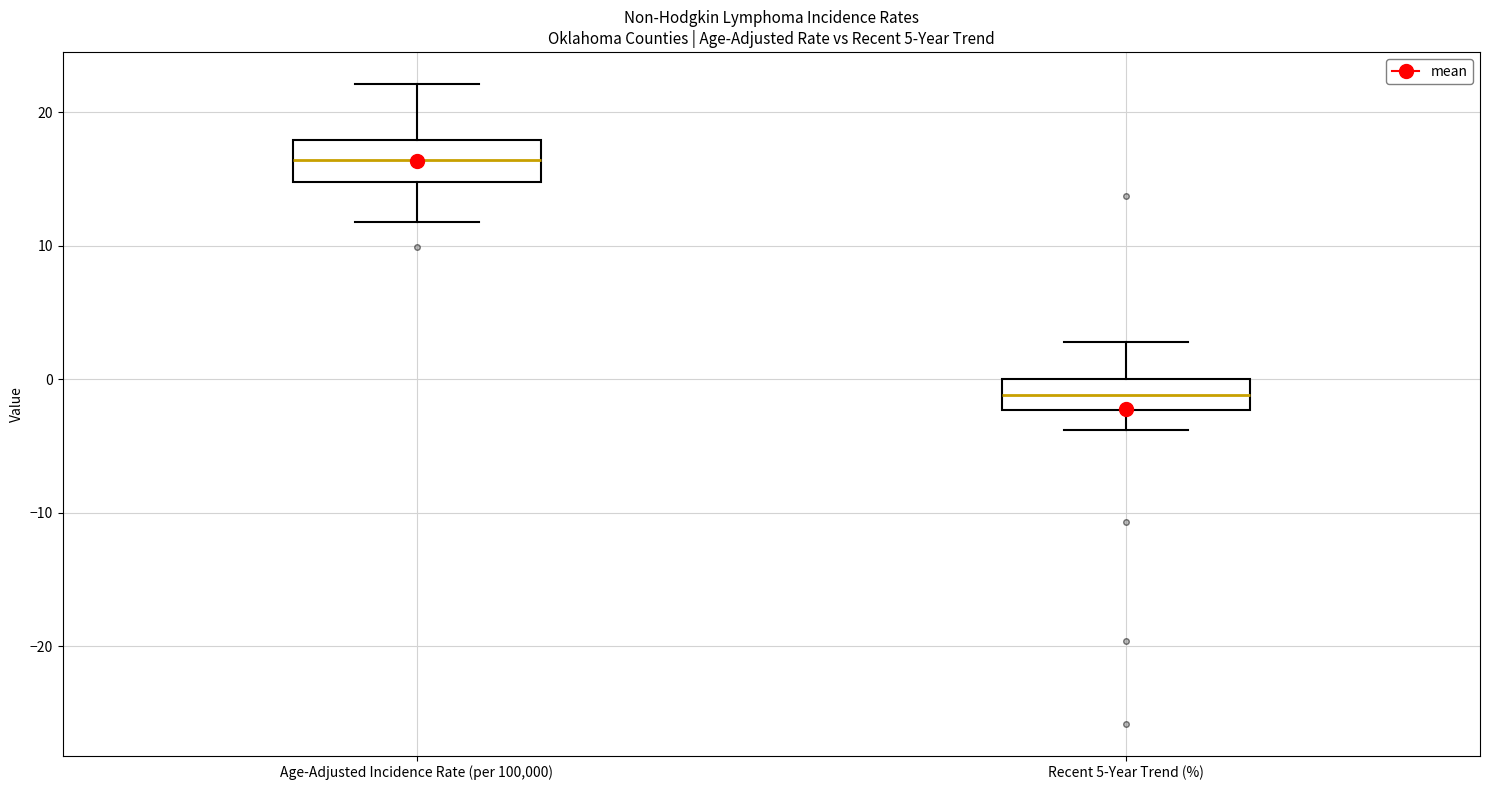

Which box's median line is the lowest?

Recent 5-Year Trend (%)